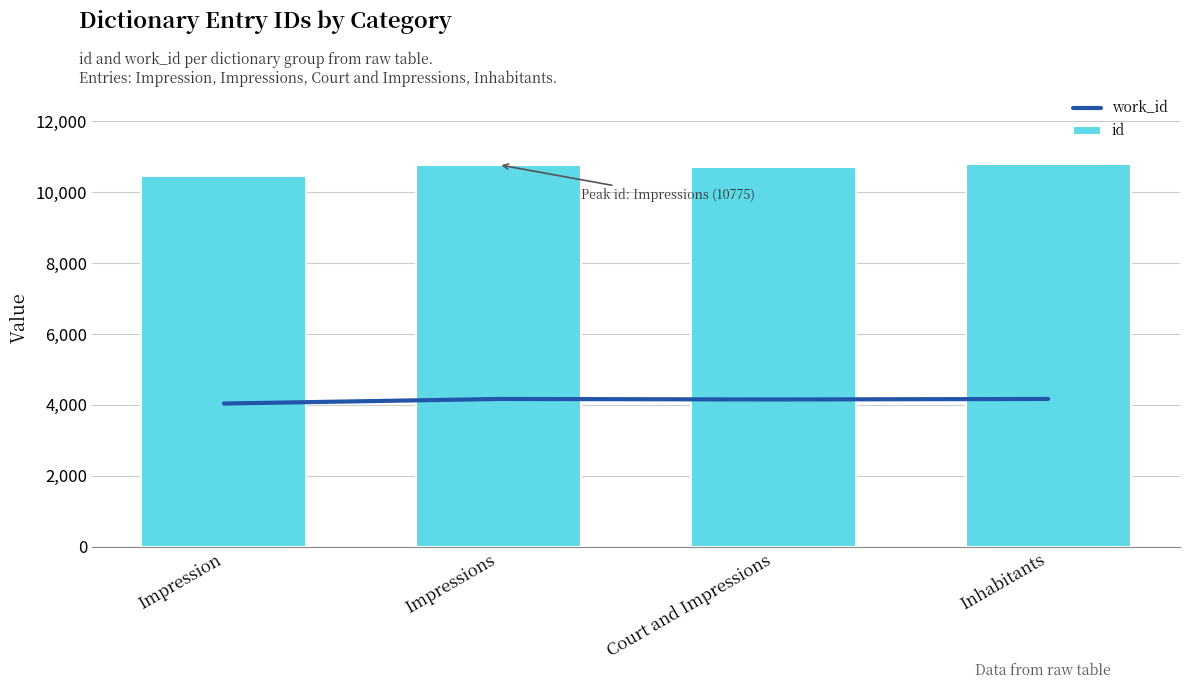

What is the difference between the maximum and minimum values in the work_id series?

129